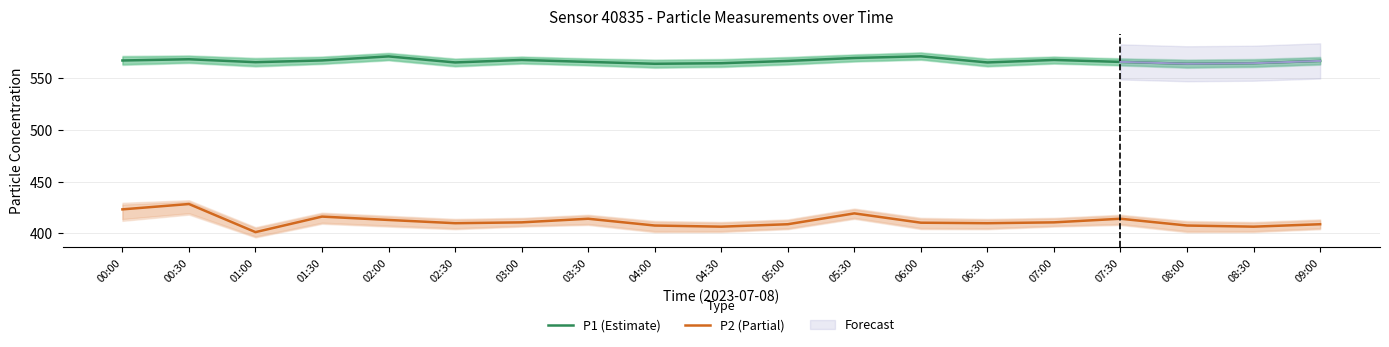

At which category does the chart reach its peak across all series?

06:00